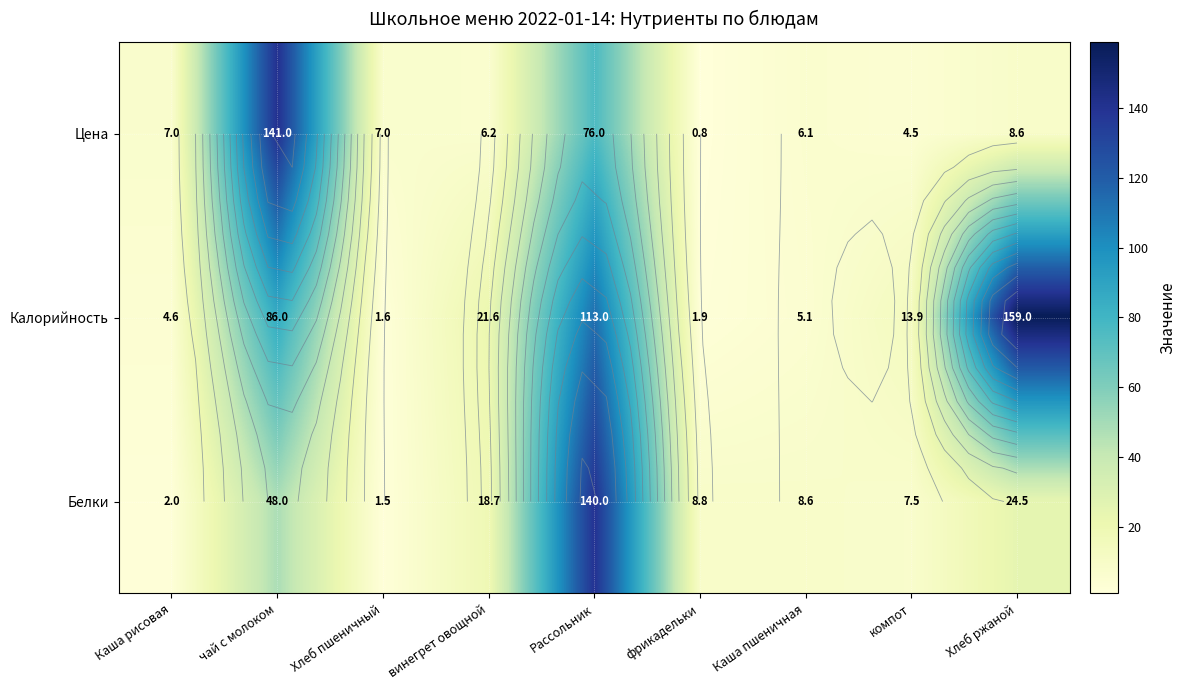

Where is Калорийность nearest to the value 80?

чай с молоком